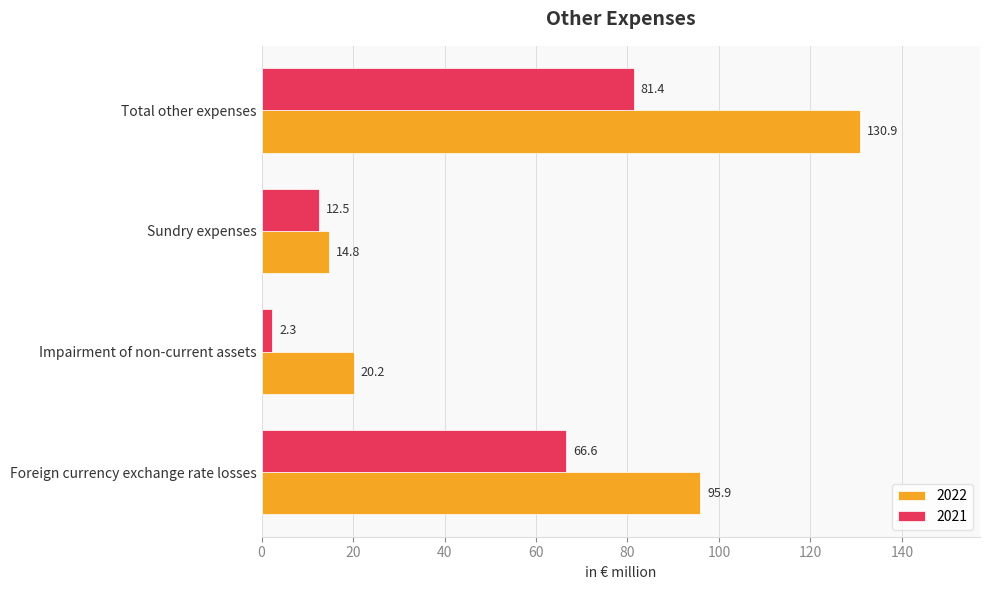

The value of 2022 at Sundry expenses is 14.8. True or false?

True